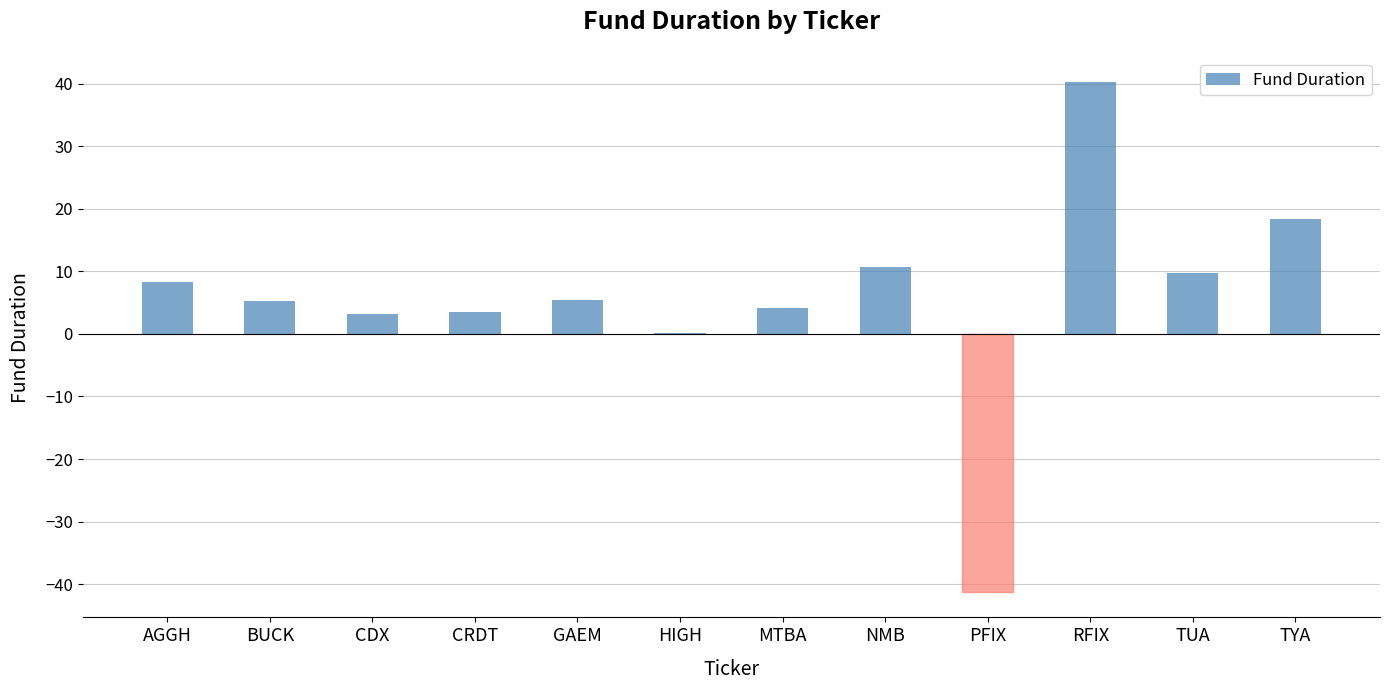

The chart shows a value of 8.2 at AGGH. True or false?

True